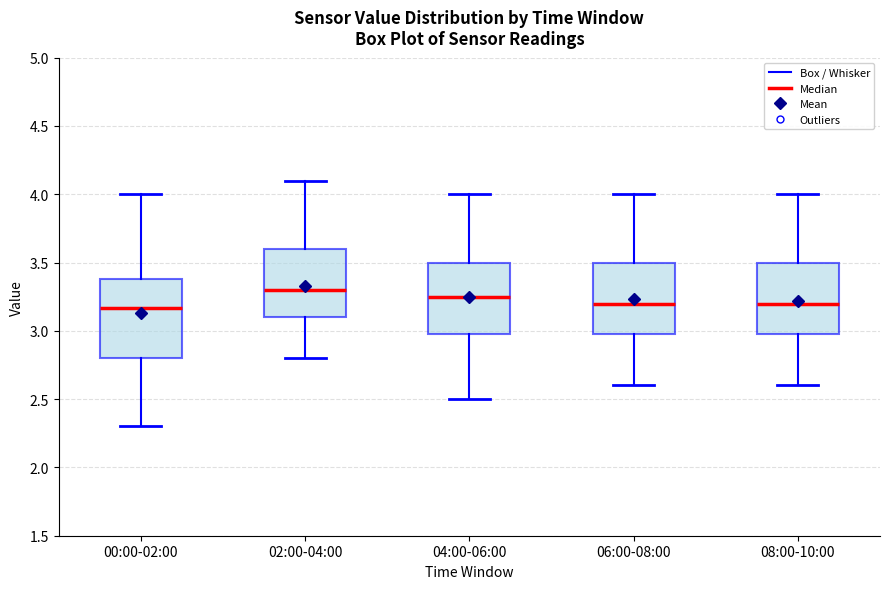

Reading left to right, read every box against the y-axis: the position of its median line, the range the box covers, and the ends of its whiskers. The values are not printed on the chart, so give them approximately, as read against the axis.

00:00-02:00: median 3.15, box 2.80 to 3.40, whiskers 2.30 to 4.00
02:00-04:00: median 3.30, box 3.10 to 3.60, whiskers 2.80 to 4.10
04:00-06:00: median 3.25, box 3.00 to 3.50, whiskers 2.50 to 4.00
06:00-08:00: median 3.20, box 3.00 to 3.50, whiskers 2.60 to 4.00
08:00-10:00: median 3.20, box 3.00 to 3.50, whiskers 2.60 to 4.00